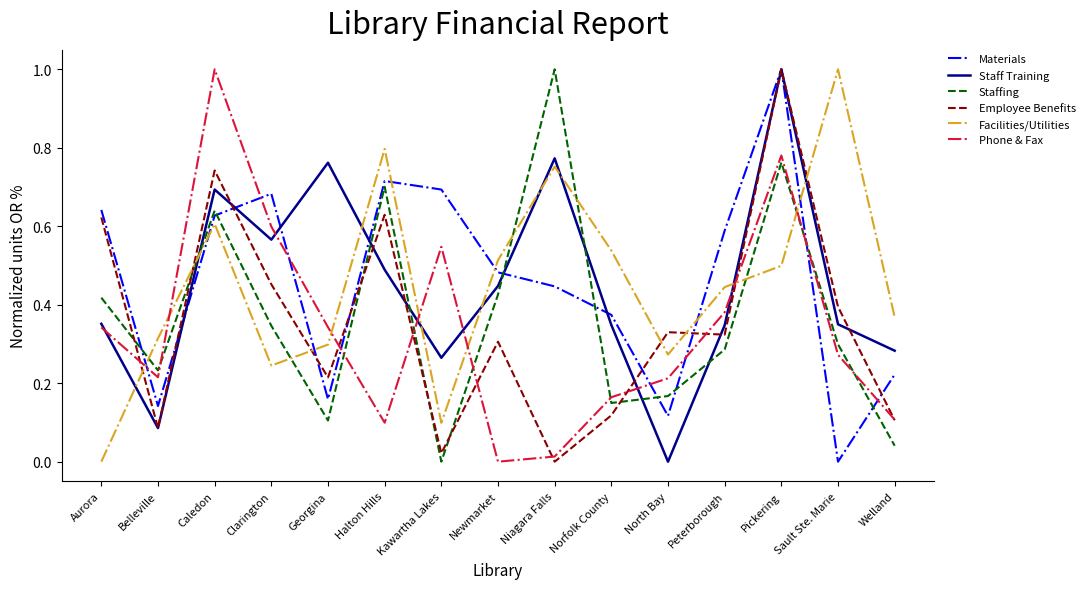

At which label does Staffing reach its minimum?

Kawartha Lakes